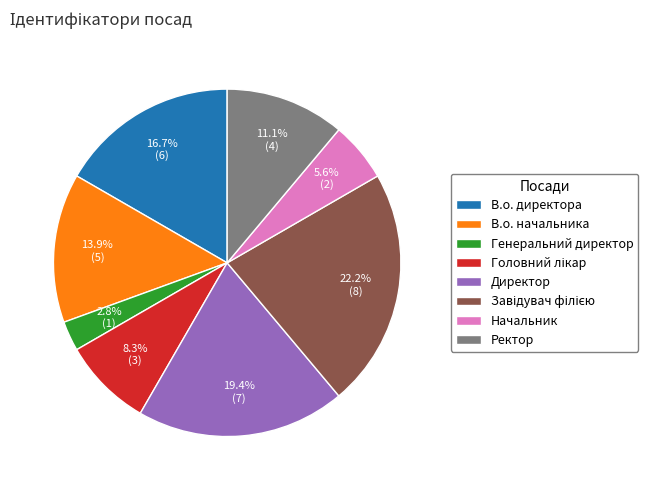

Is there a majority slice in this chart?

No